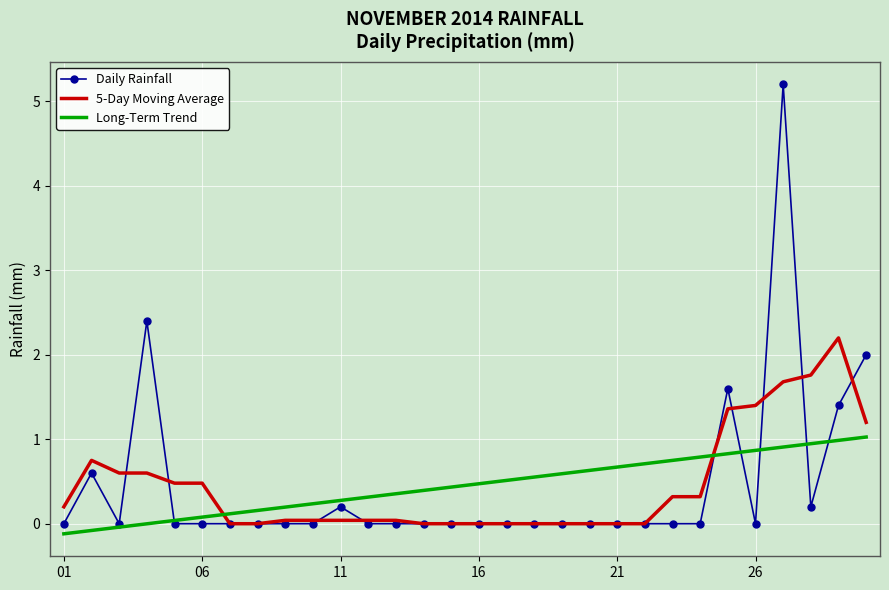

What is the lowest value of the Long-Term Trend series?

-0.1